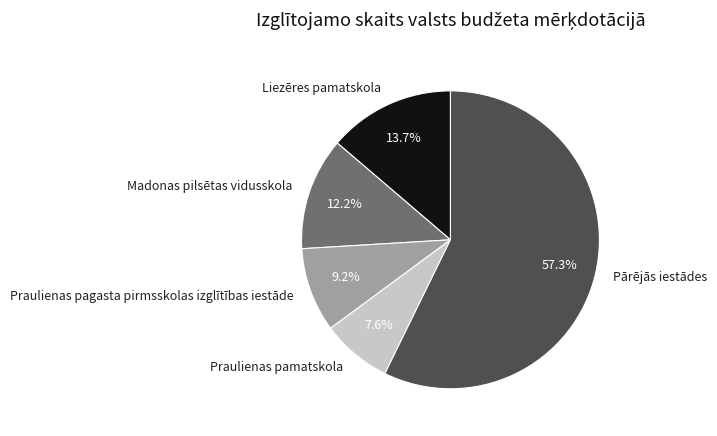

Rank the categories by value from lowest to highest.

Praulienas pamatskola, Praulienas pagasta pirmsskolas izglītības iestāde, Madonas pilsētas vidusskola, Liezēres pamatskola, Pārējās iestādes